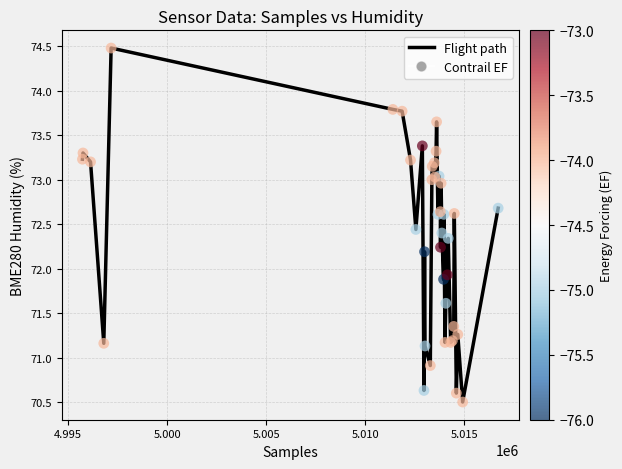

What is the greatest value displayed?

74.5